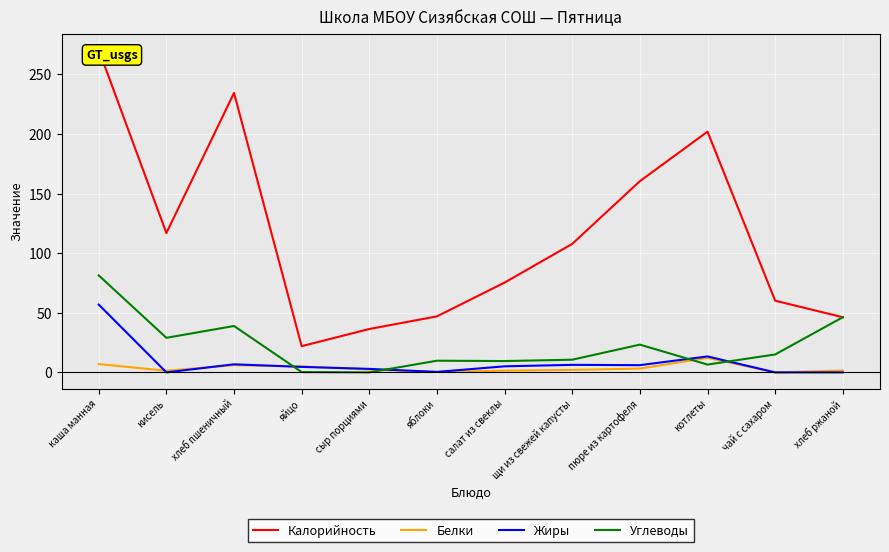

True or false: Углеводы and Калорийность intersect in this chart.

False